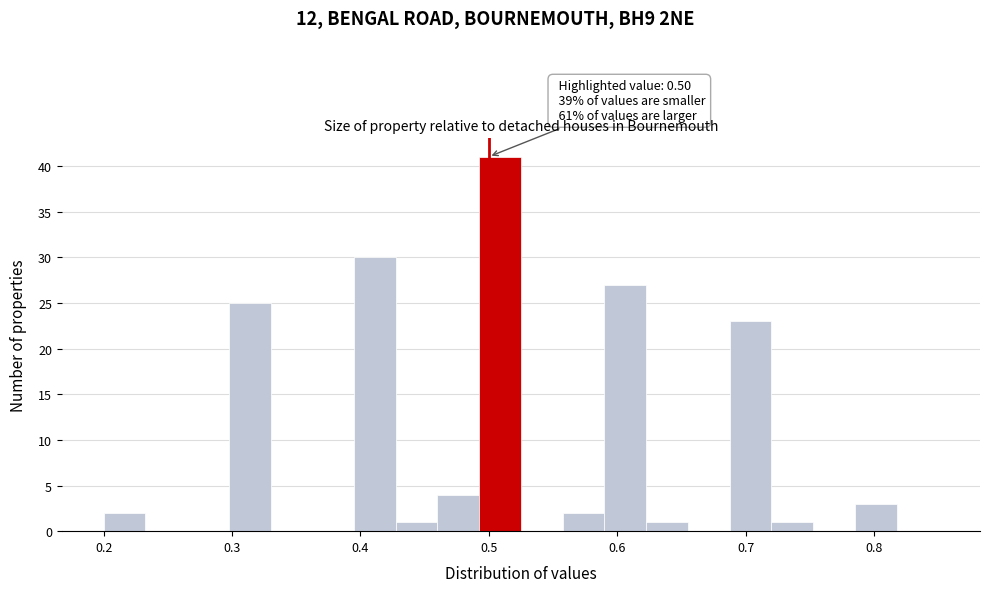

Around what value on the x-axis is the tallest bar? Give the approximate position of its centre, as read against the axis.

0.51